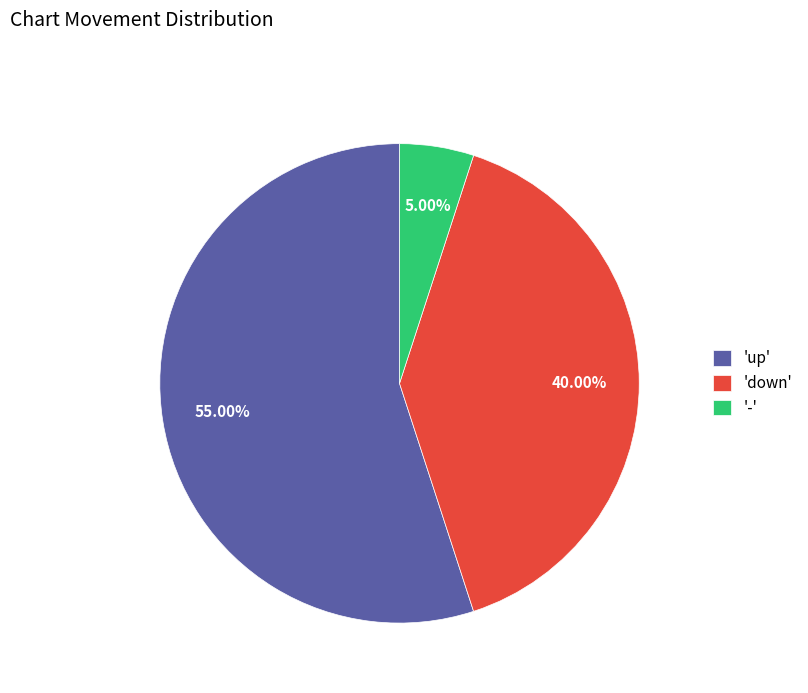

Which slice is the largest?

'up'